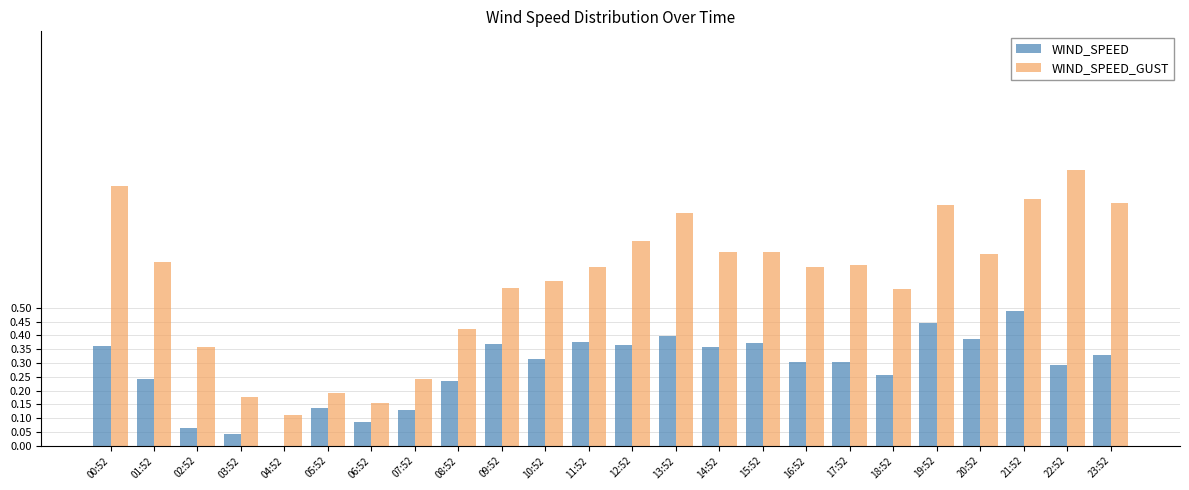

Between 01:52 and 05:52, which series saw the biggest shift?

WIND_SPEED_GUST